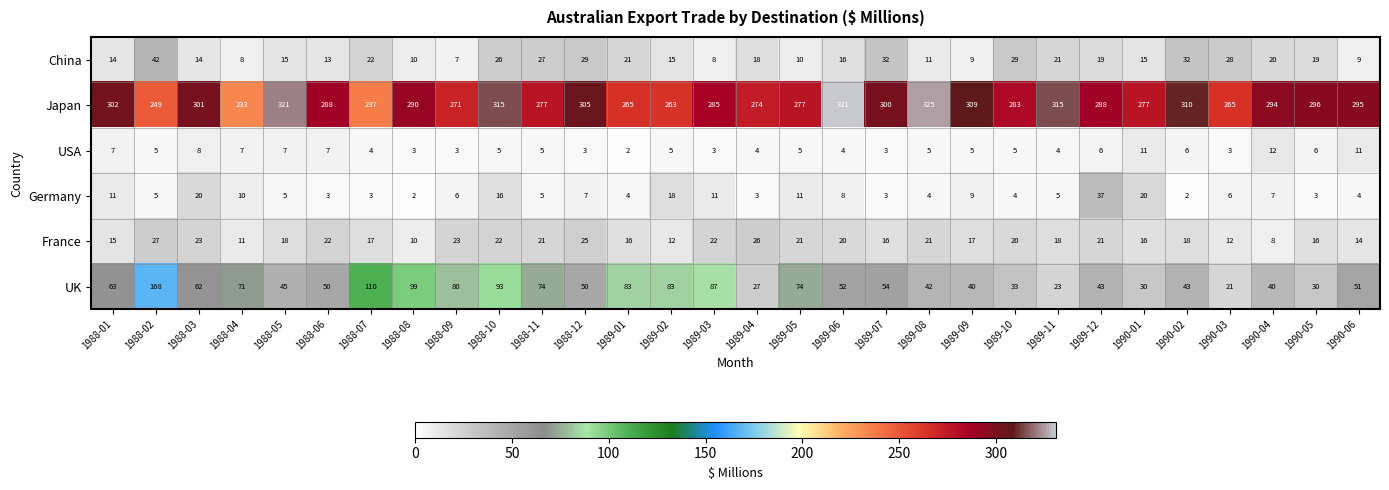

What is the average value of the France series?

18